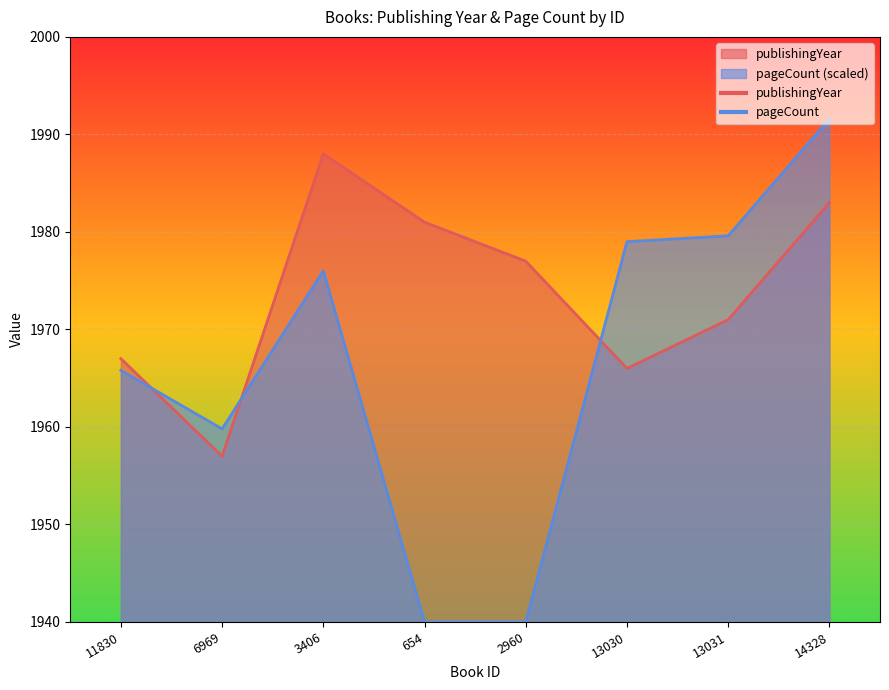

Rank the series at 14328 from lowest to highest value.

publishingYear, pageCount (scaled)